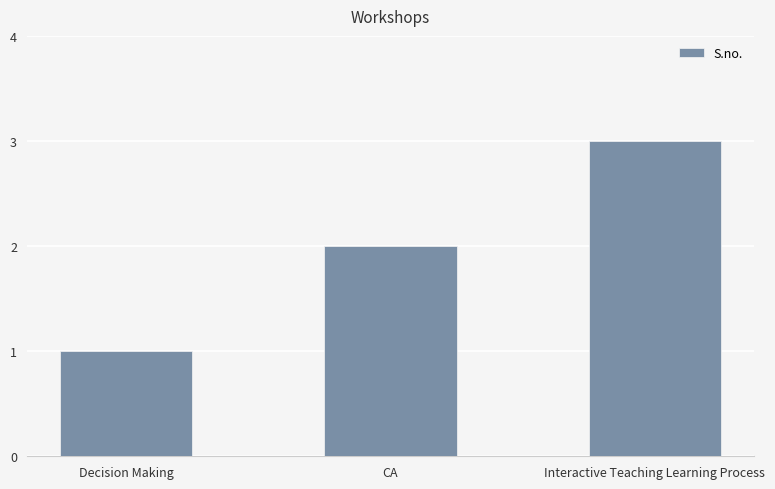

Which category has the highest value across all series?

Interactive Teaching Learning Process